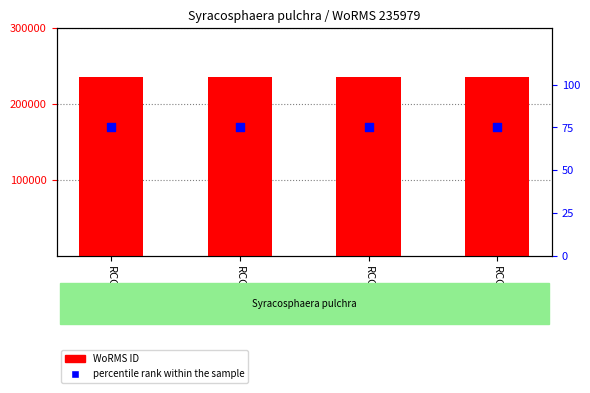

Which series has the largest Y range (max minus min)?

WoRMS ID